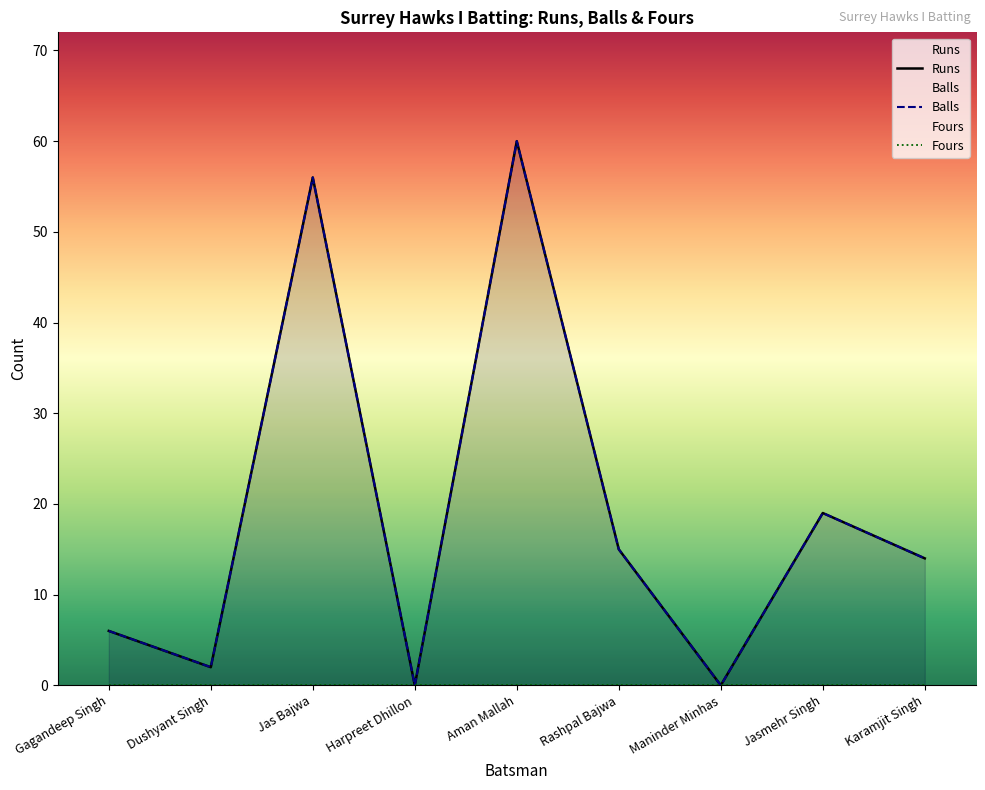

Reading left to right, transcribe all the data shown in this chart.

Runs: Gagandeep Singh=6	Dushyant Singh=2	Jas Bajwa=56	Harpreet Dhillon=0	Aman Mallah=60	Rashpal Bajwa=15	Maninder Minhas=0	Jasmehr Singh=19	Karamjit Singh=14
Balls: Gagandeep Singh=6	Dushyant Singh=2	Jas Bajwa=56	Harpreet Dhillon=0	Aman Mallah=60	Rashpal Bajwa=15	Maninder Minhas=0	Jasmehr Singh=19	Karamjit Singh=14